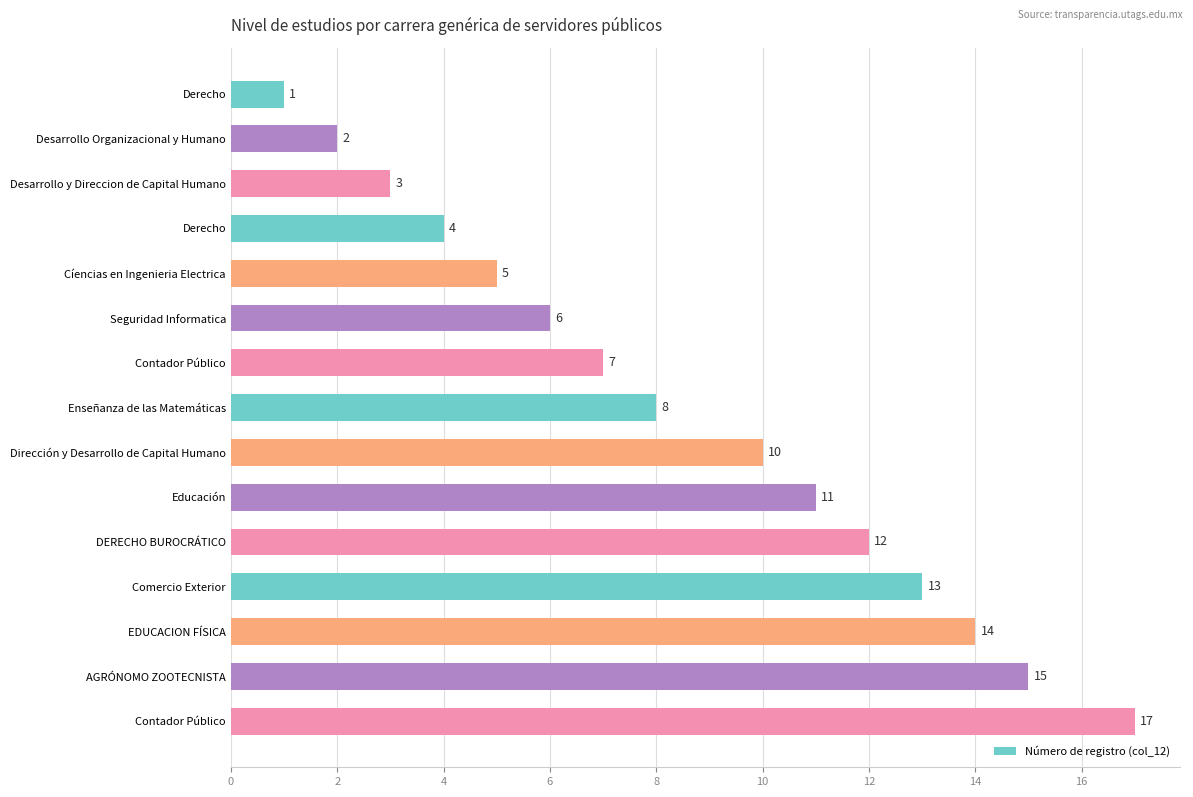

Count the number of data series in this chart.

1